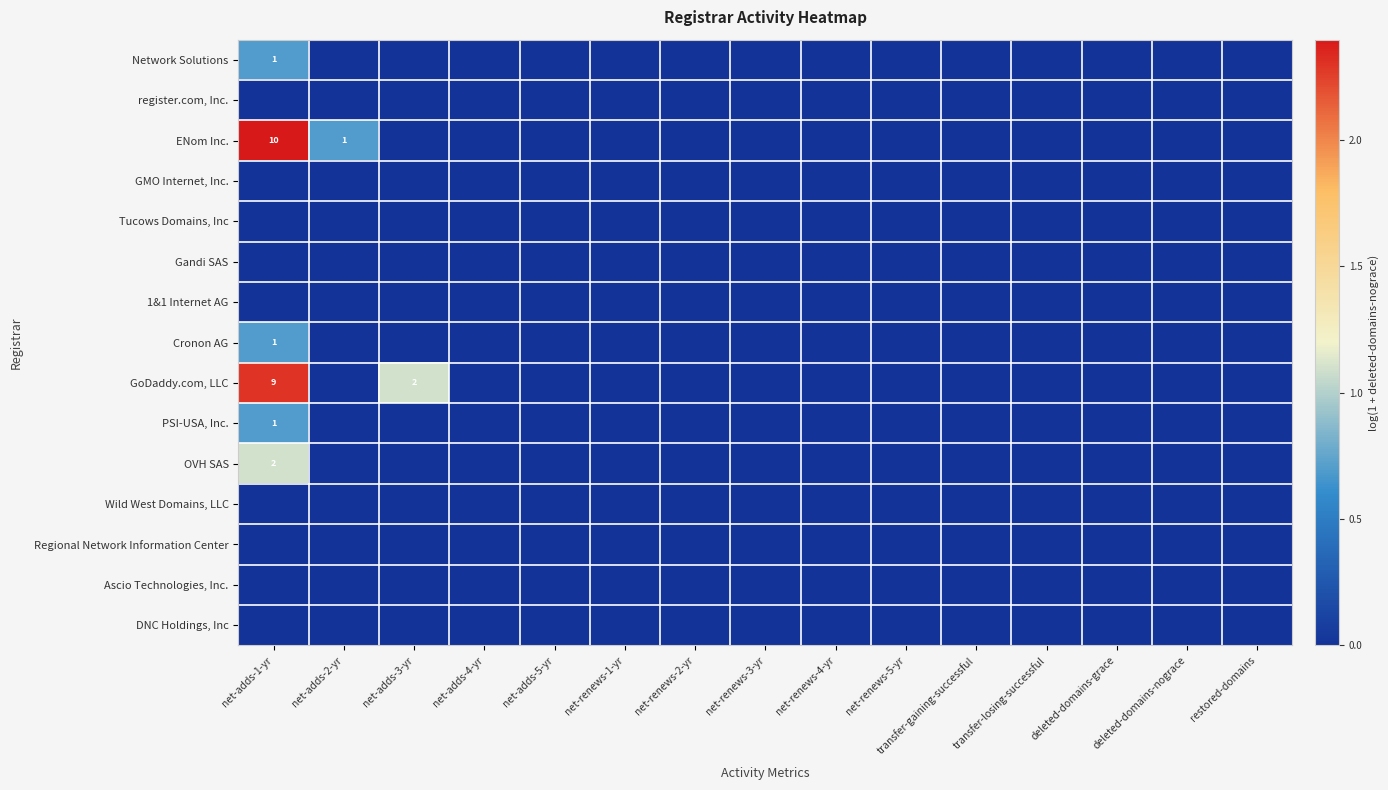

Which label corresponds to the largest value in the chart?

net-adds-1-yr